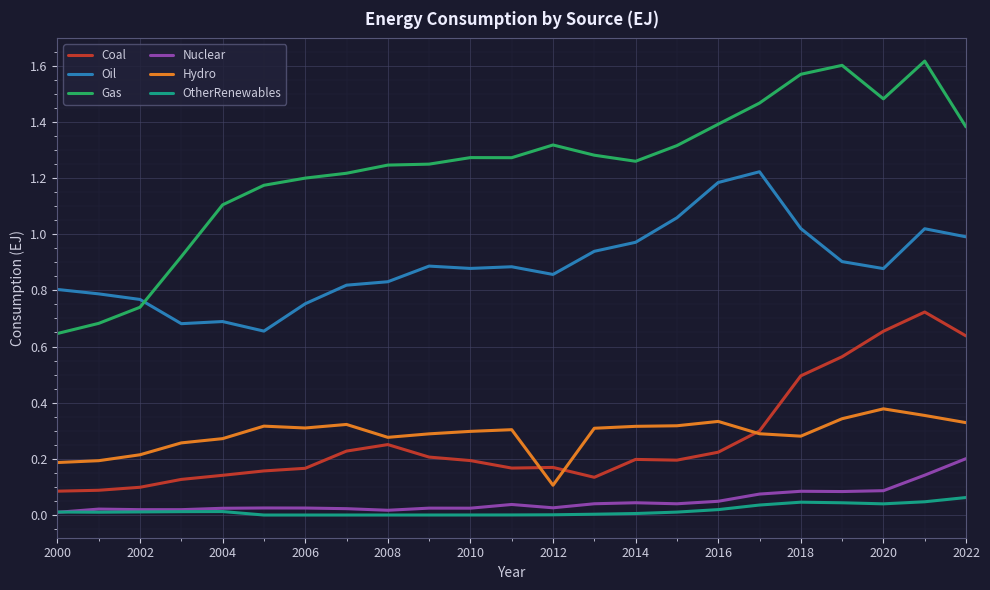

How many Coal values are between 0 and 1?

23